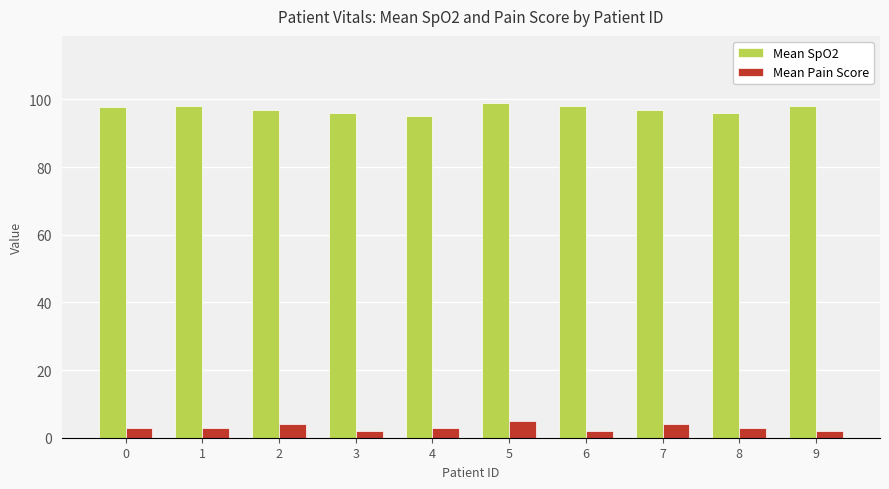

What is the sum of all Mean Pain Score values?

31.0